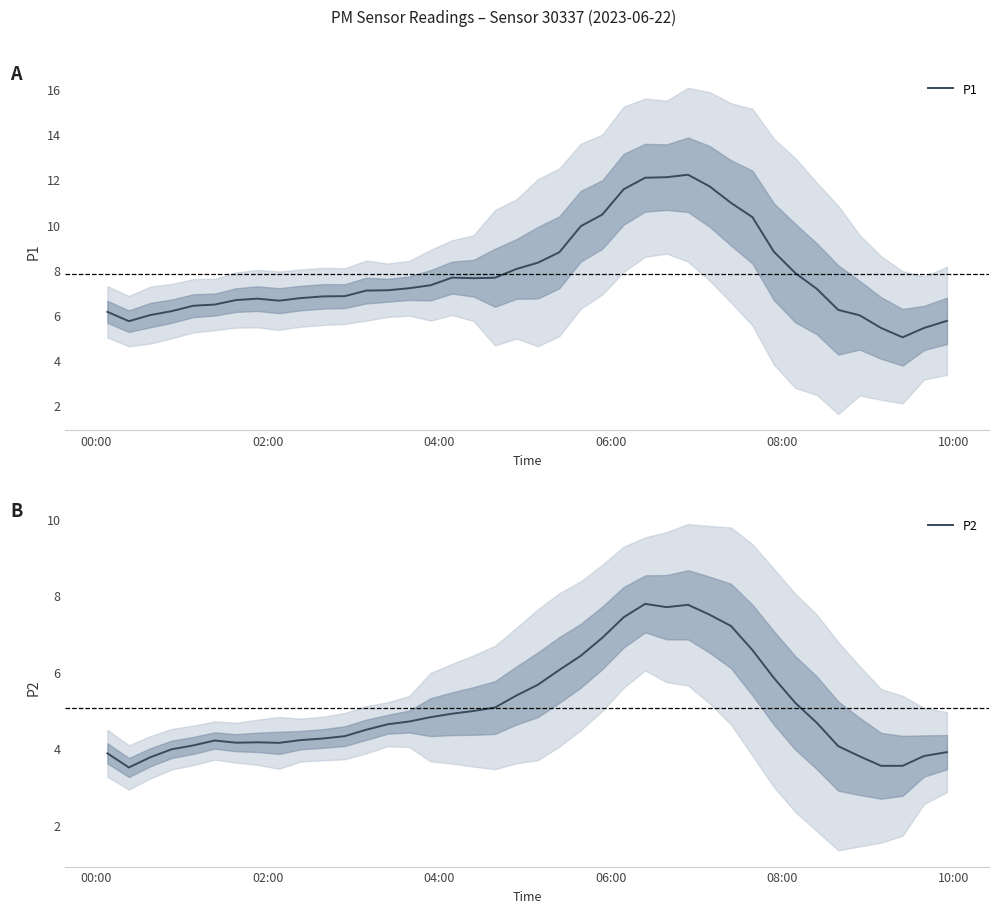

What is the minimum value for P1?

5.0